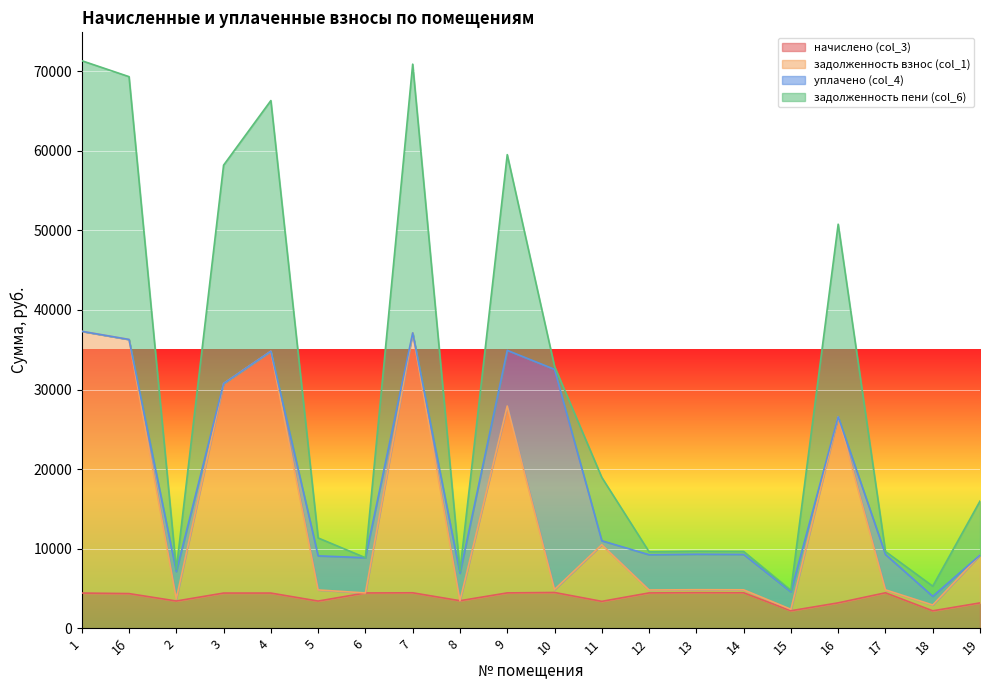

What is the maximum value for начислено (col_3)?

4488.4